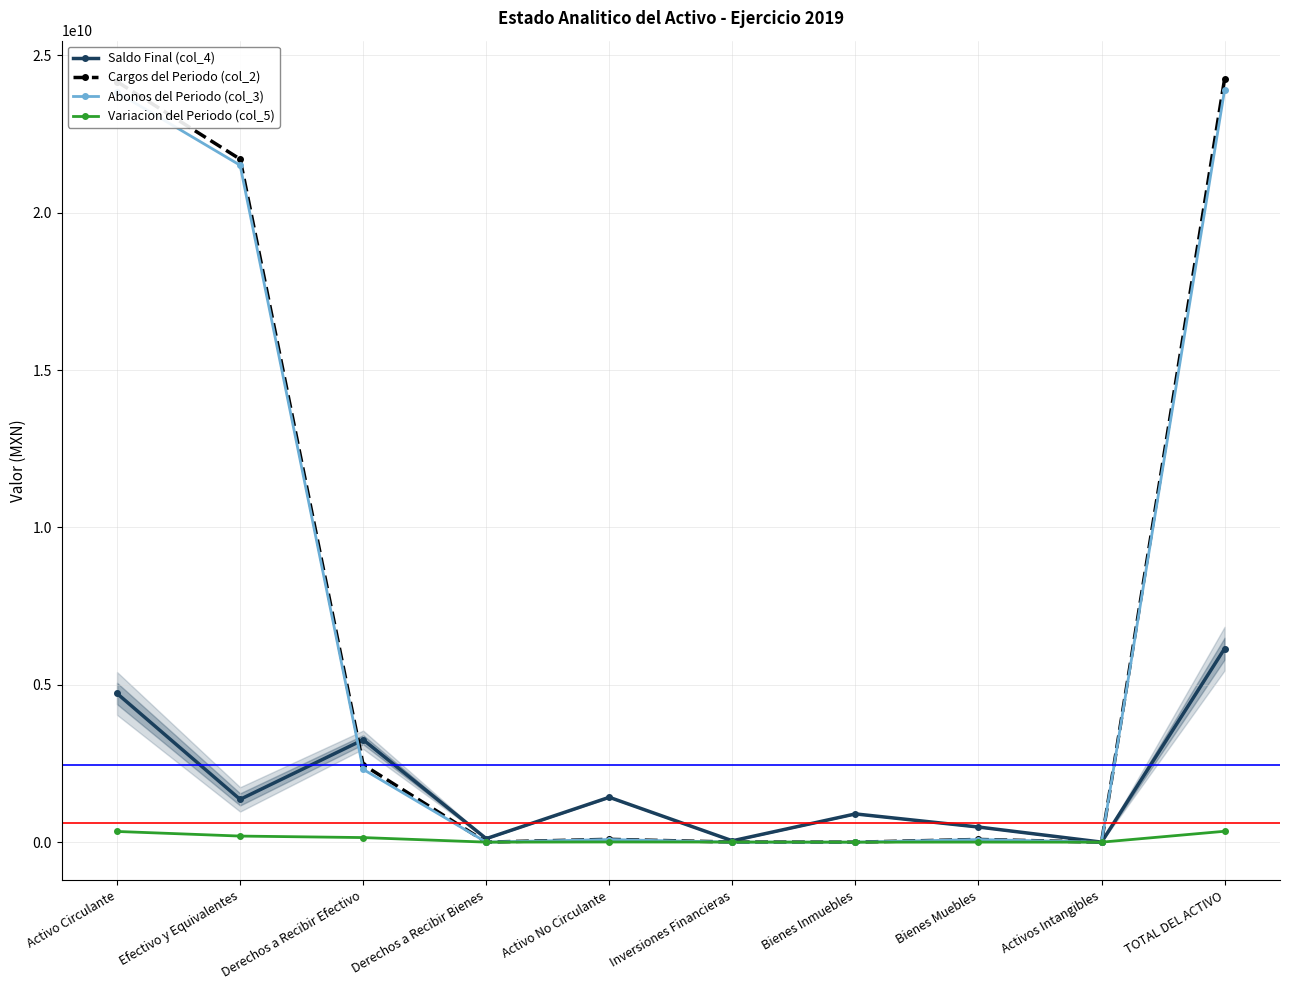

At which category is the sum across all series the highest?

TOTAL DEL ACTIVO